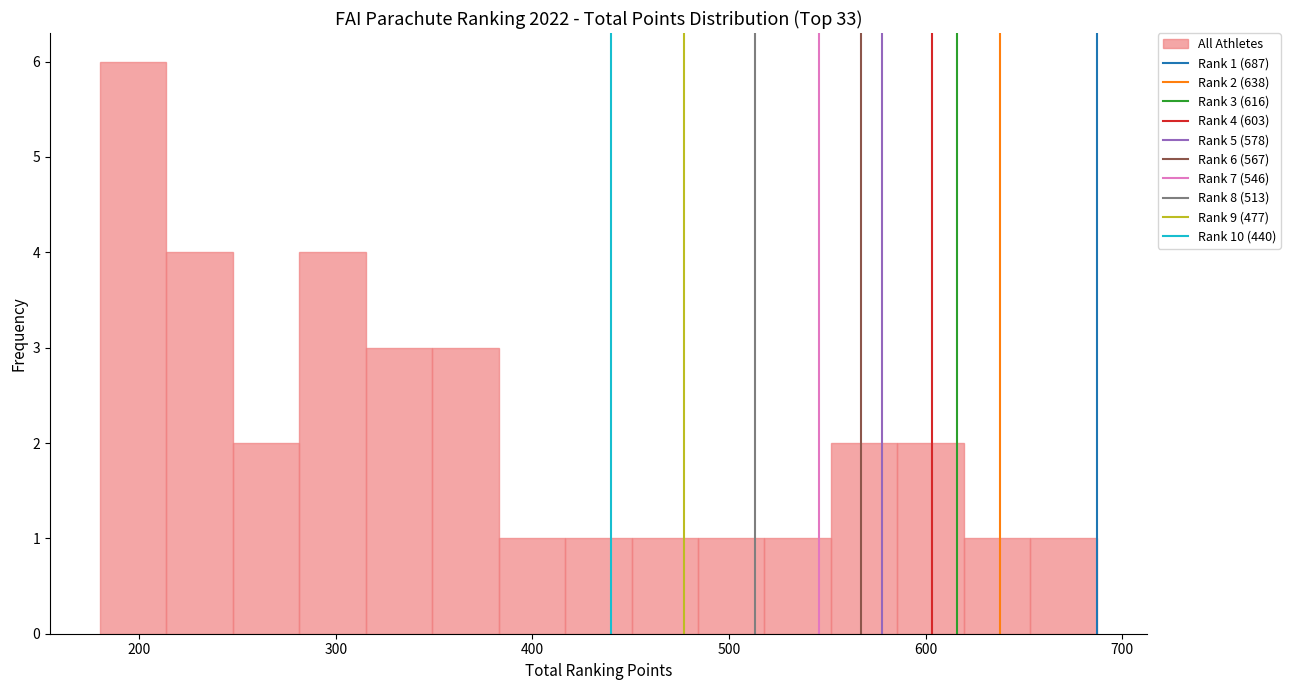

Read against the x-axis, roughly where is the centre of the tallest bar?

200